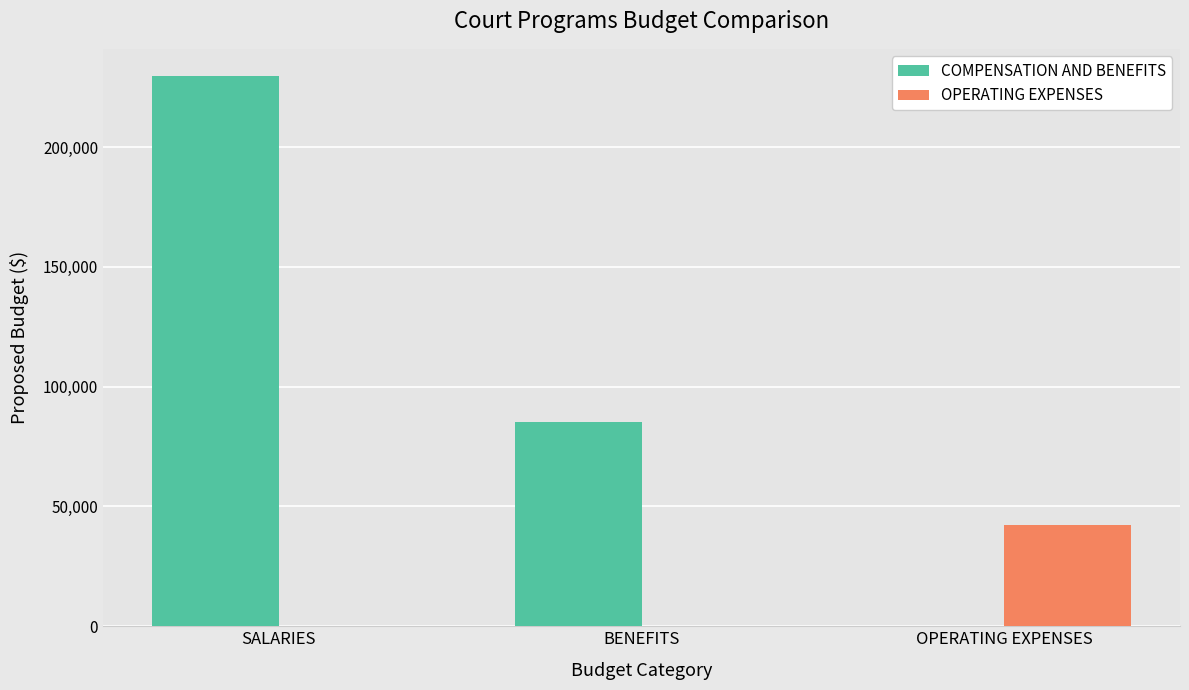

How many values in COMPENSATION AND BENEFITS are above zero?

2